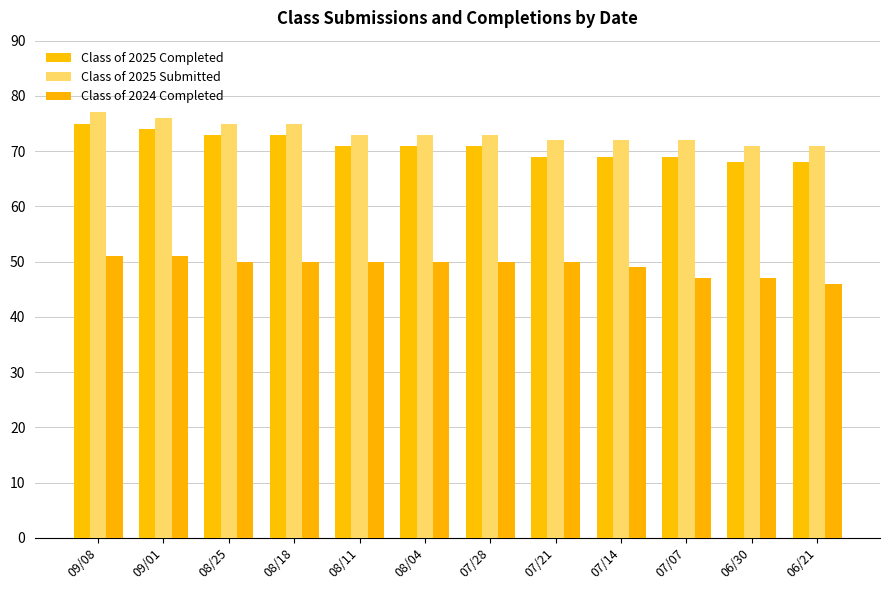

What is the label of the 1st bar from the left?

09/08